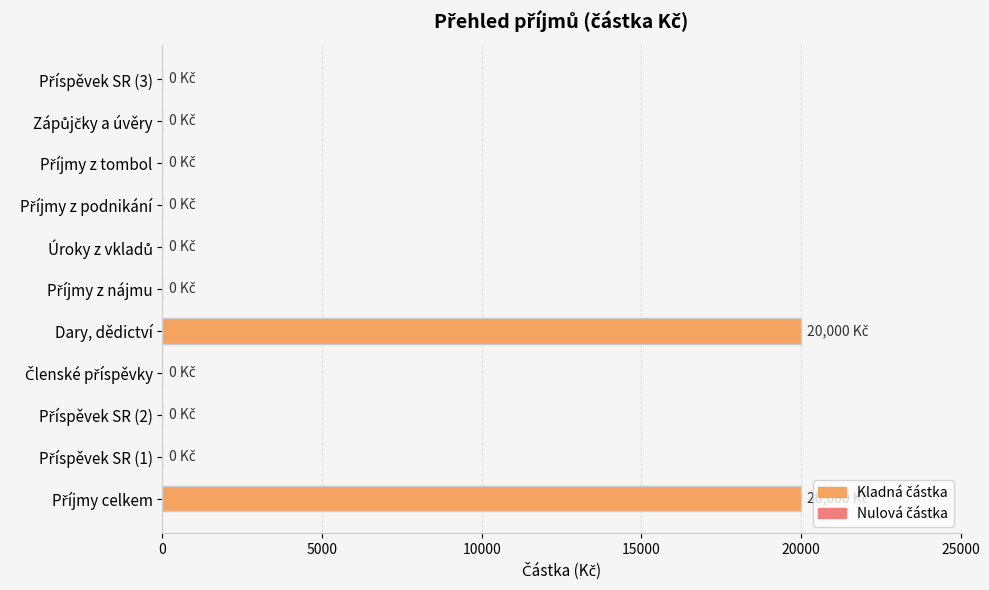

What is the greatest value displayed?

20000